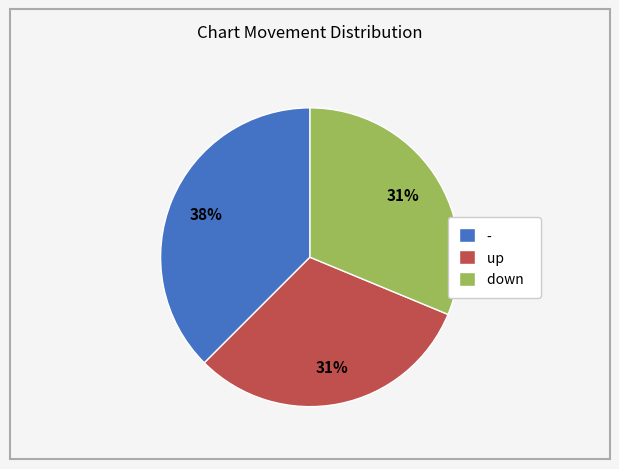

Combined, do - and down account for over 50%?

Yes